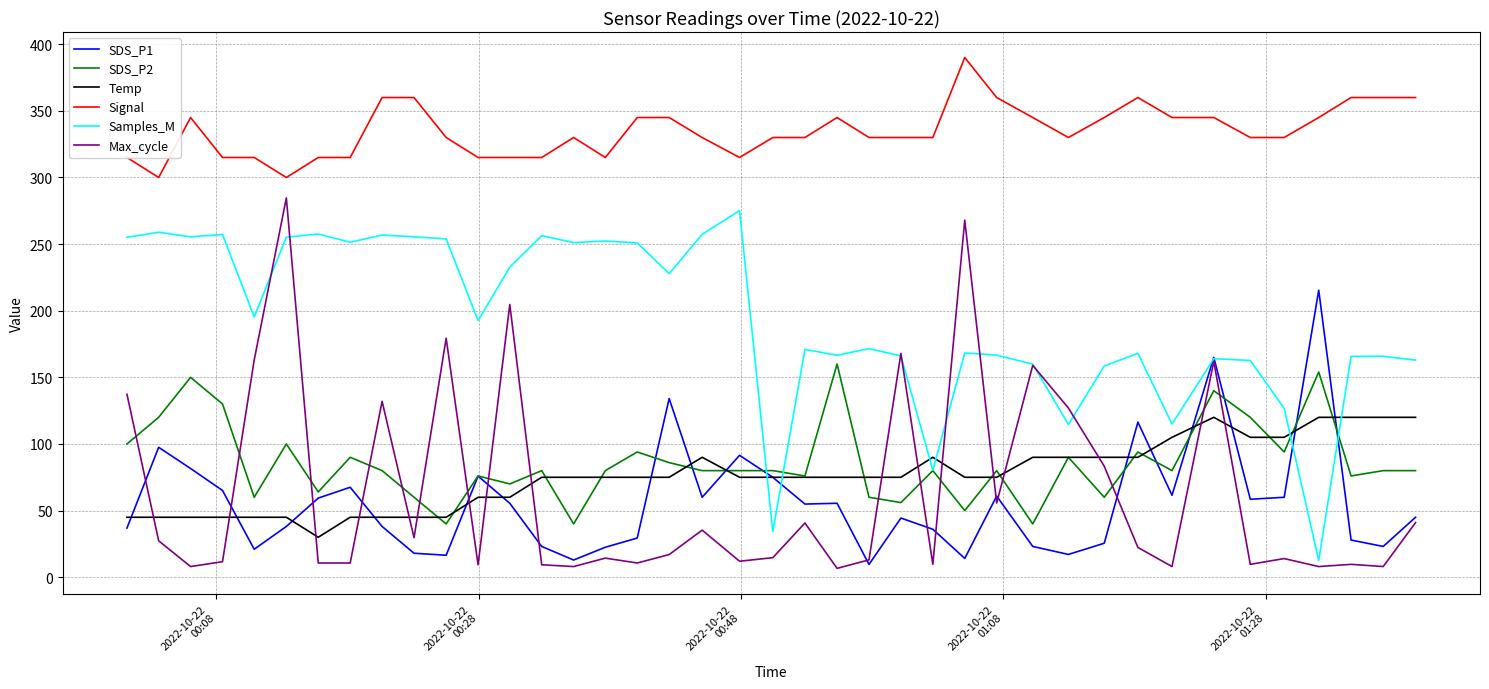

List the series in order of their peak value, highest first.

Signal, Max_cycle, Samples_M, SDS_P1, SDS_P2, Temp